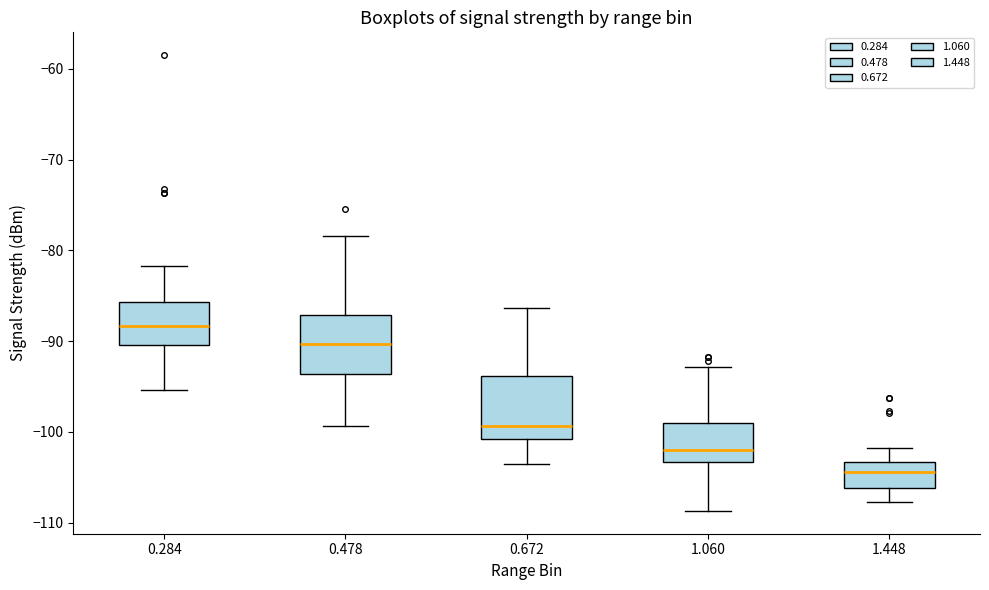

Reading left to right, read every box against the y-axis: the position of its median line, the range the box covers, and the ends of its whiskers. The values are not printed on the chart, so give them approximately, as read against the axis.

0.284: median -88, box -90 to -86, whiskers -95 to -82
0.478: median -90, box -94 to -87, whiskers -99 to -78
0.672: median -99, box -101 to -94, whiskers -103 to -86
1.060: median -102, box -103 to -99, whiskers -109 to -93
1.448: median -104, box -106 to -103, whiskers -108 to -102